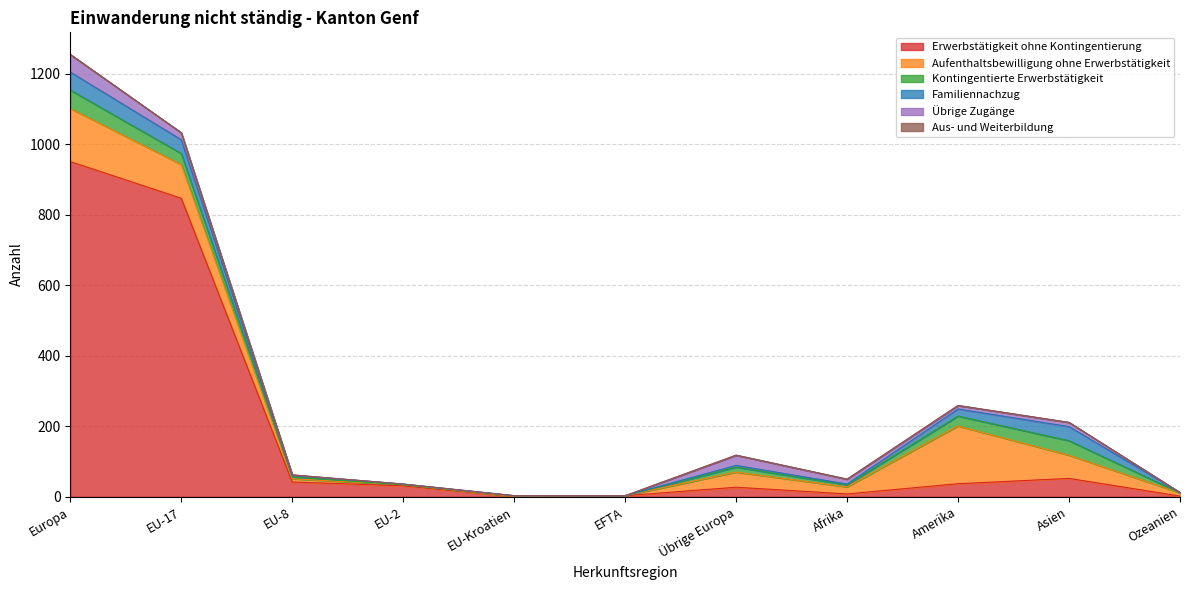

What is the difference between the second highest and second lowest values in the Übrige Zugänge series?

29